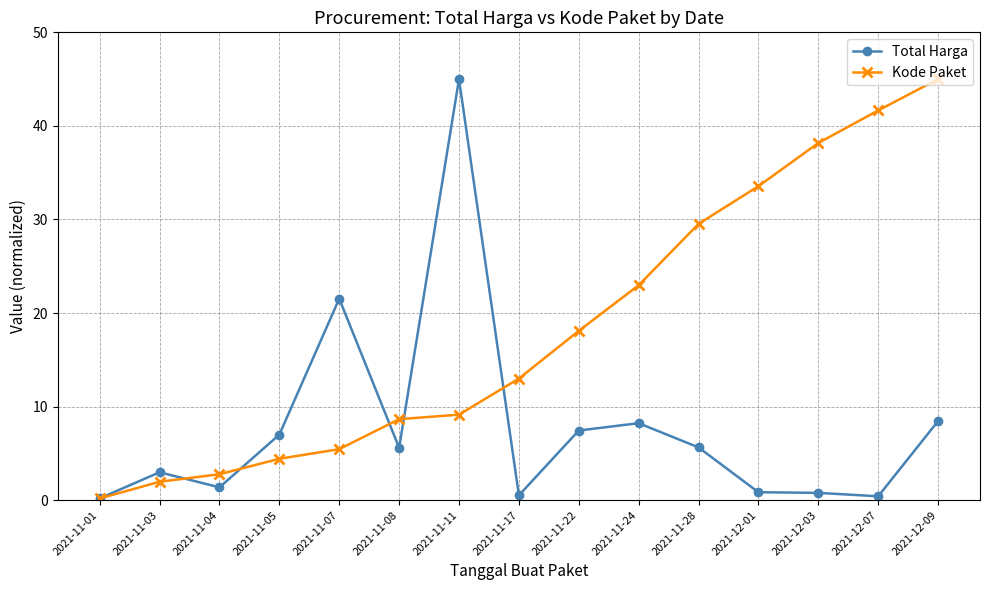

True or false: Kode Paket has more than 2 interior local peaks.

False